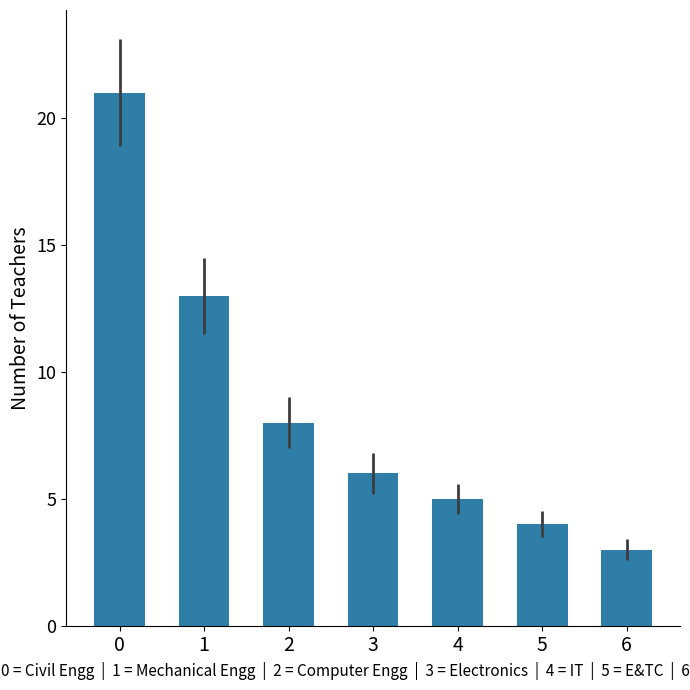

The chart shows a value of 10 at 3. True or false?

False